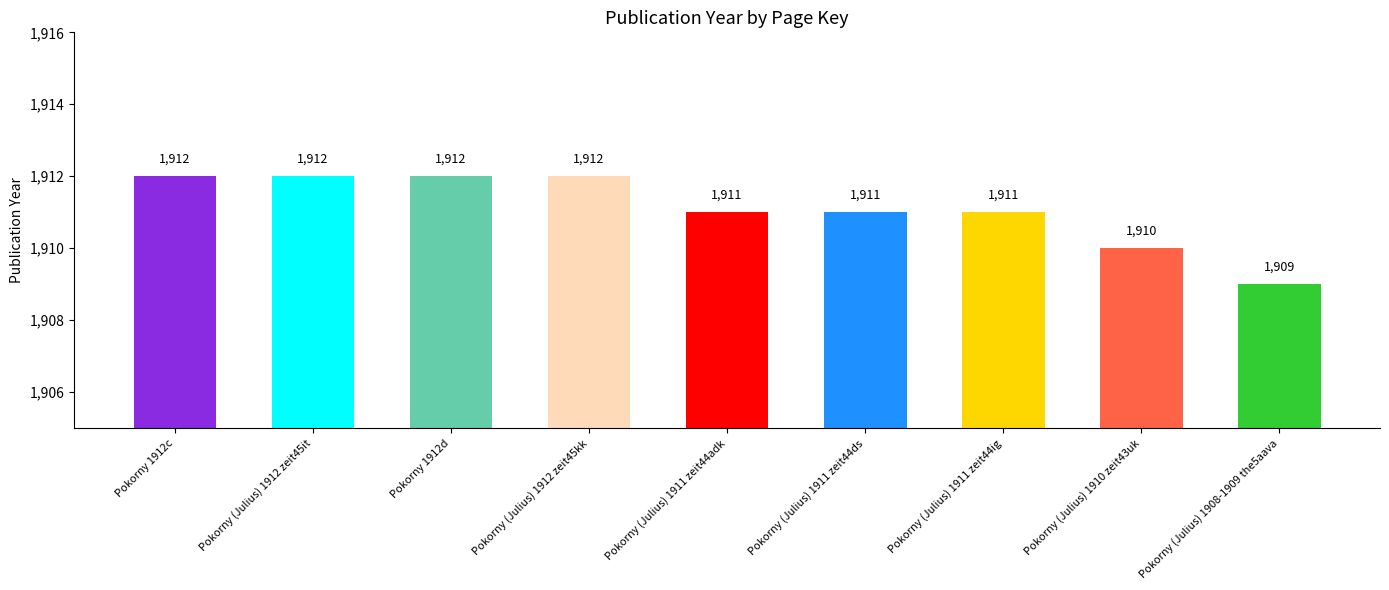

What value does the data have at Pokorny 1912d?

1912